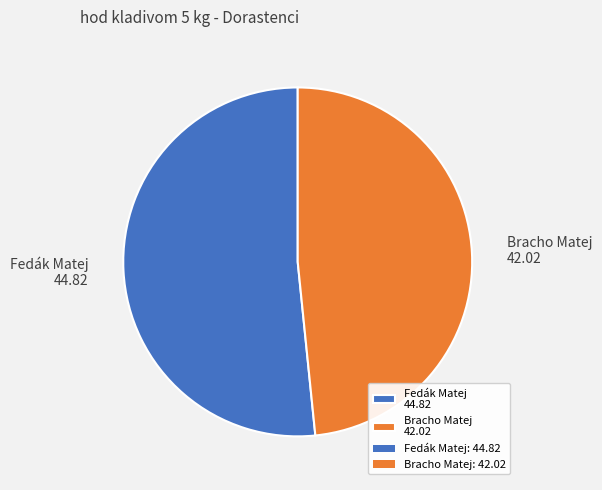

True or false: Bracho Matej 42.02 accounts for 48% of the total.

True